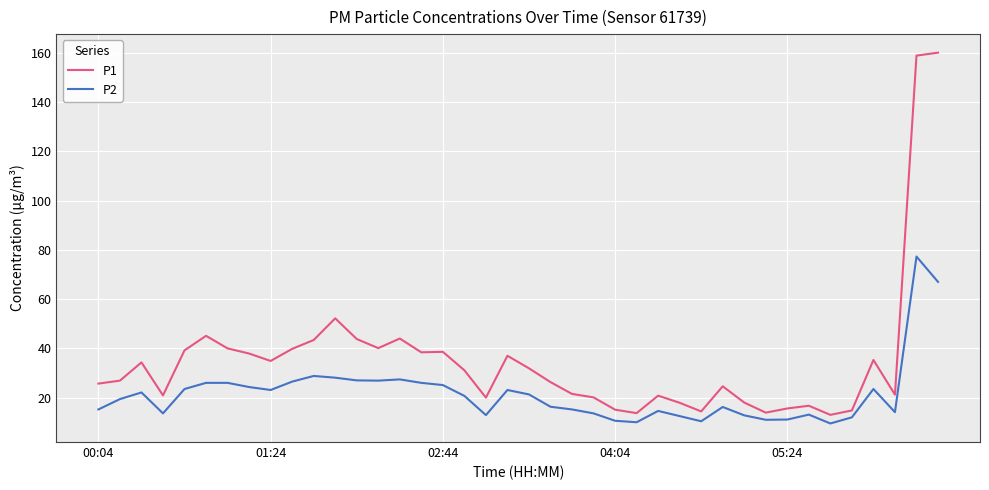

Which series has the largest total across all categories?

P1